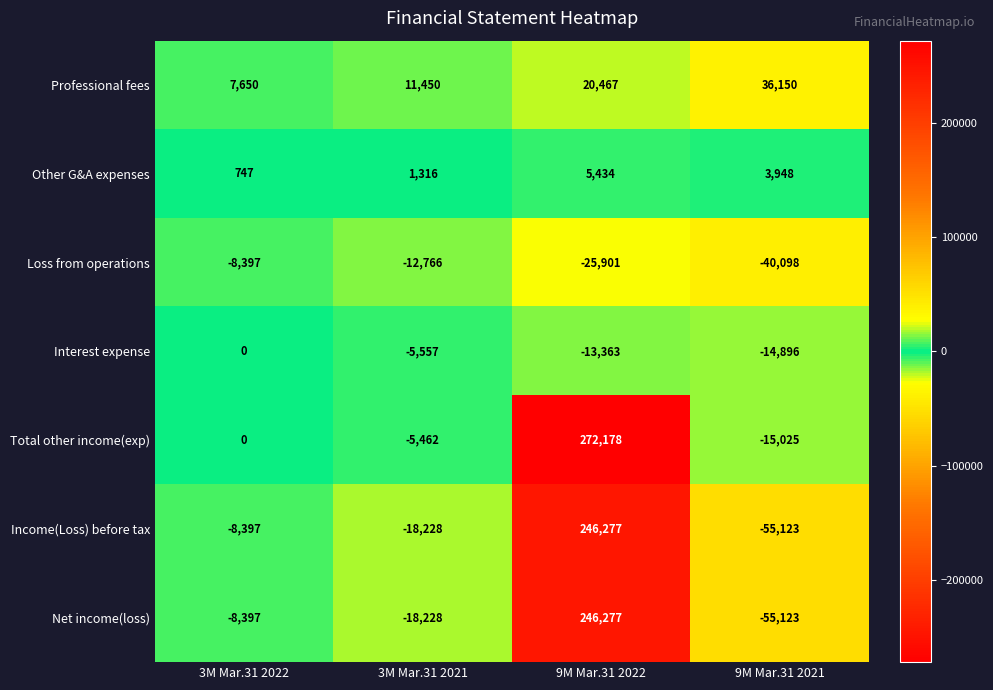

Which series has the largest total across all categories?

Total other income(exp)